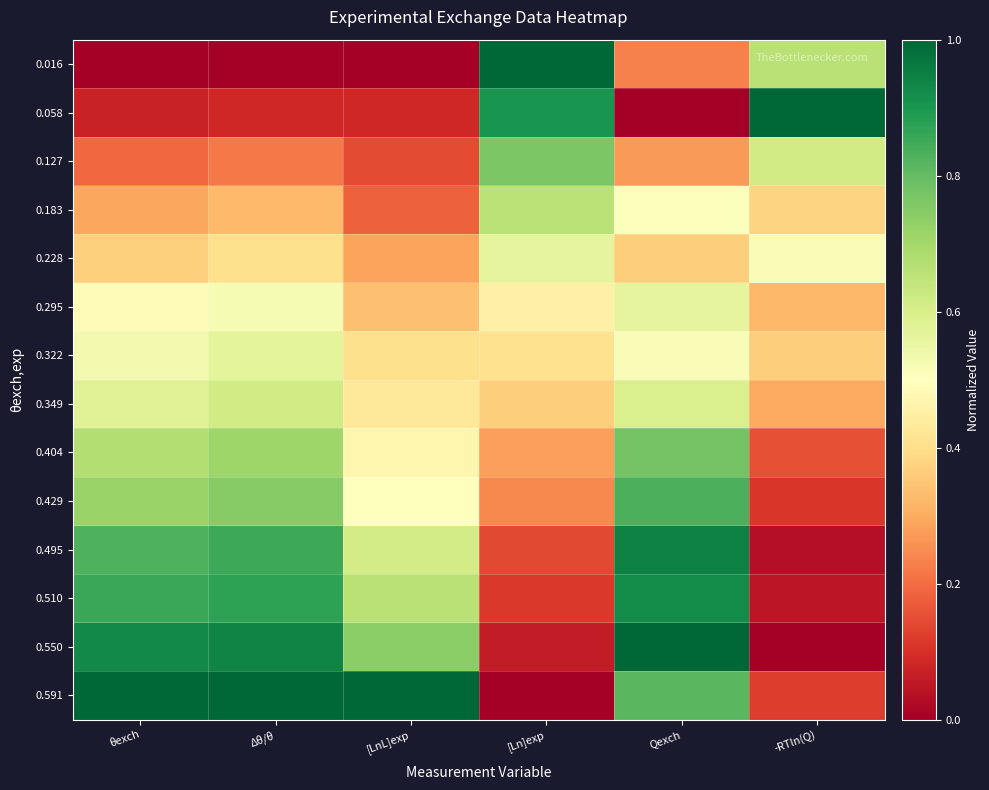

How many categories are shown in the chart?

6